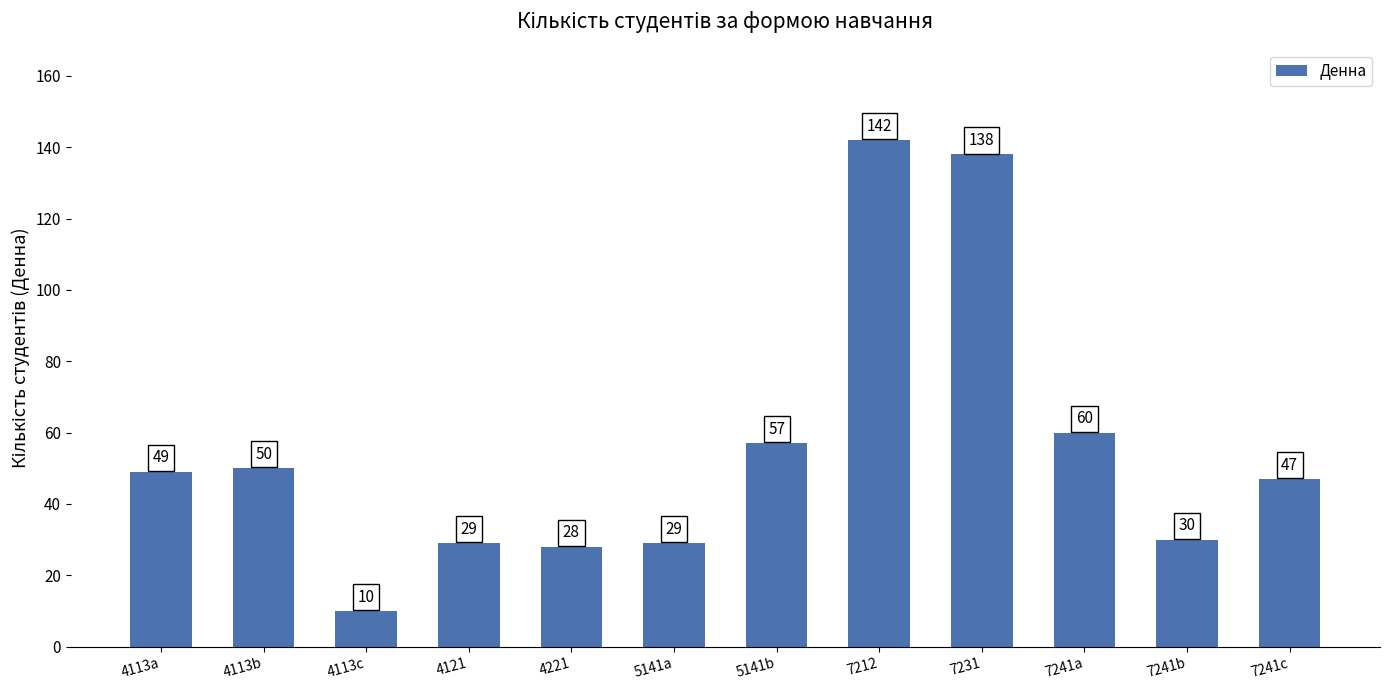

What is the change in value from 5141b to 7241a?

+3